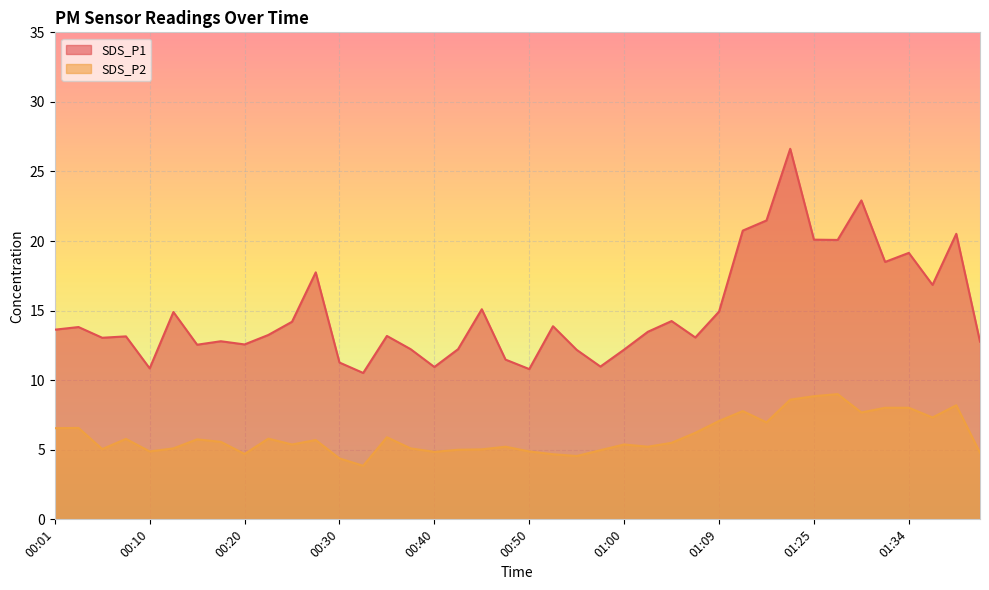

True or false: SDS_P2 has more than 2 interior local peaks.

True